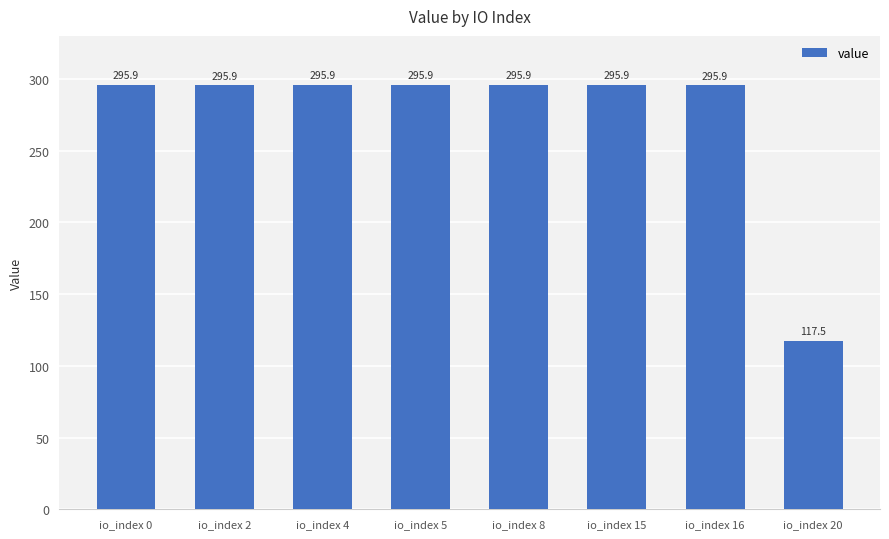

The chart shows a value of 295.9 at io_index 16. True or false?

True